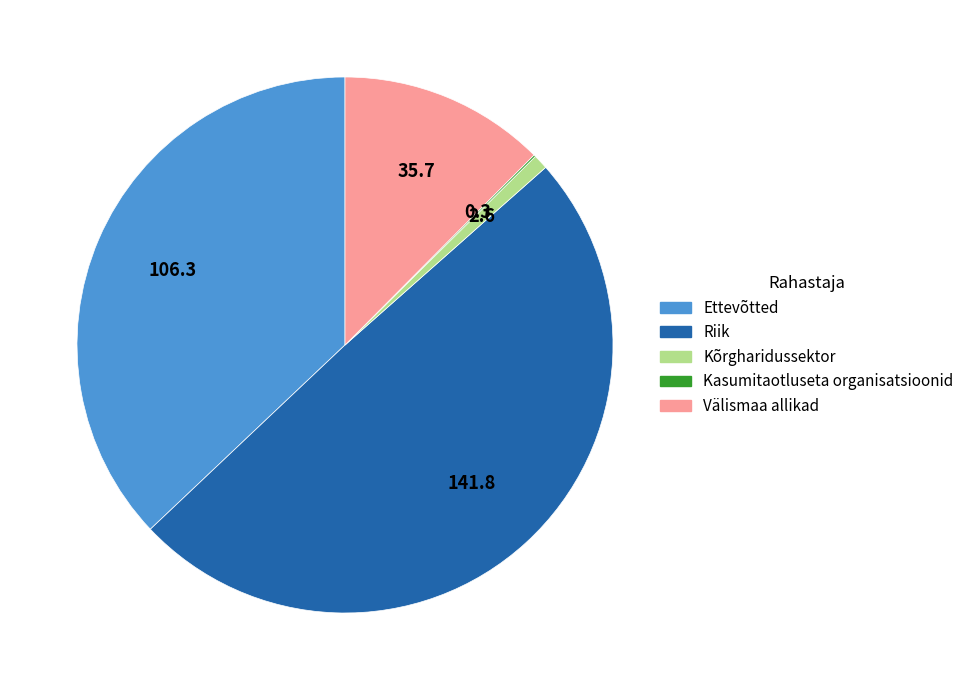

The Välismaa allikad slice represents 12% of the pie. True or false?

True